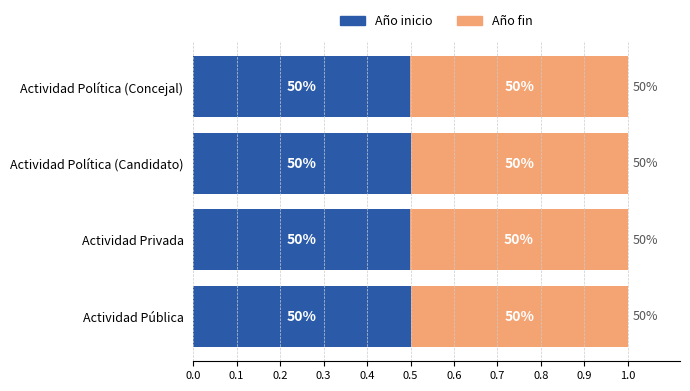

What are all the series names shown in the legend?

Año inicio, Año fin